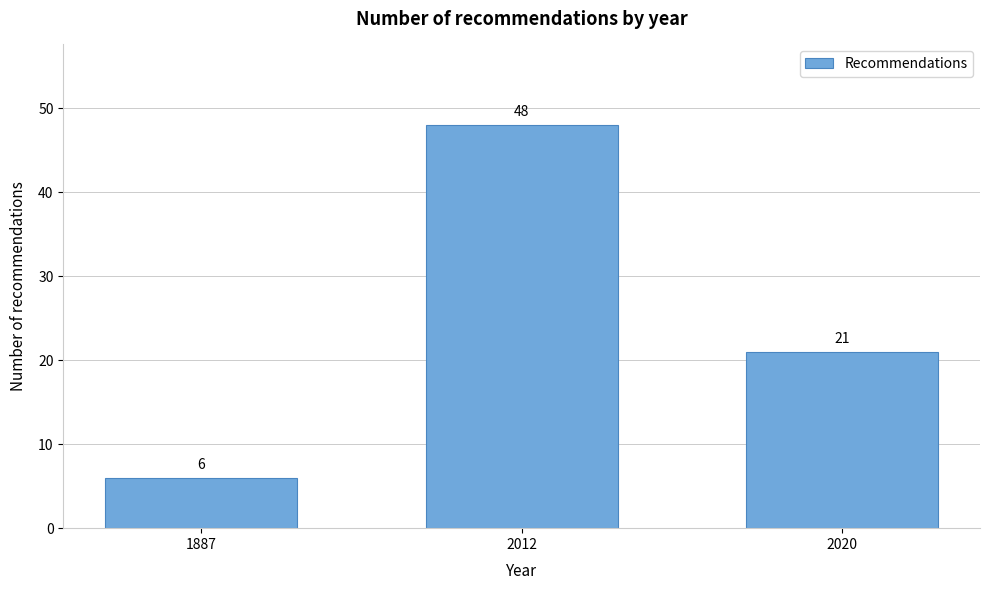

Reading right to left, list all the values displayed in this chart.

21	48	6